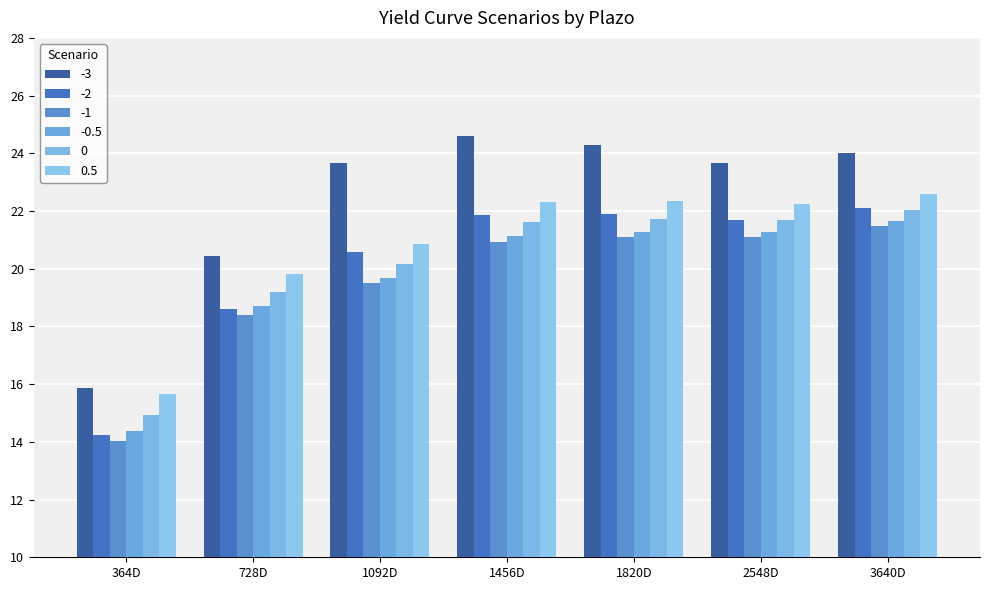

What is the sum of all 0 values?

141.4